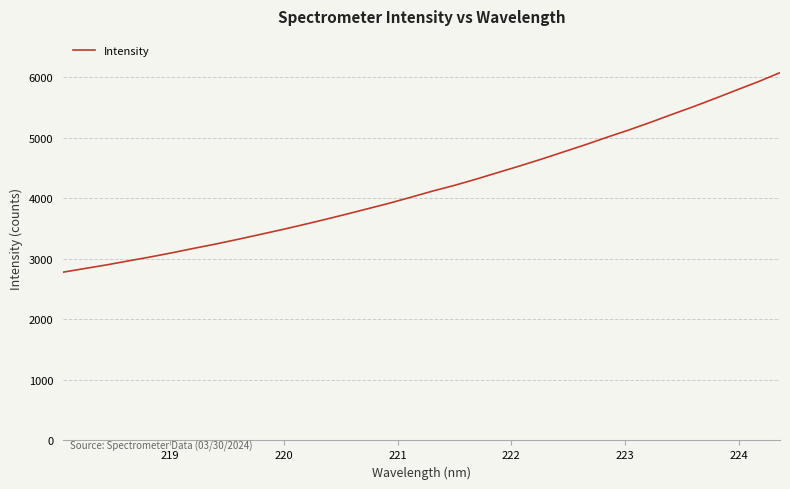

What is the difference between the maximum and minimum values?

3294.5